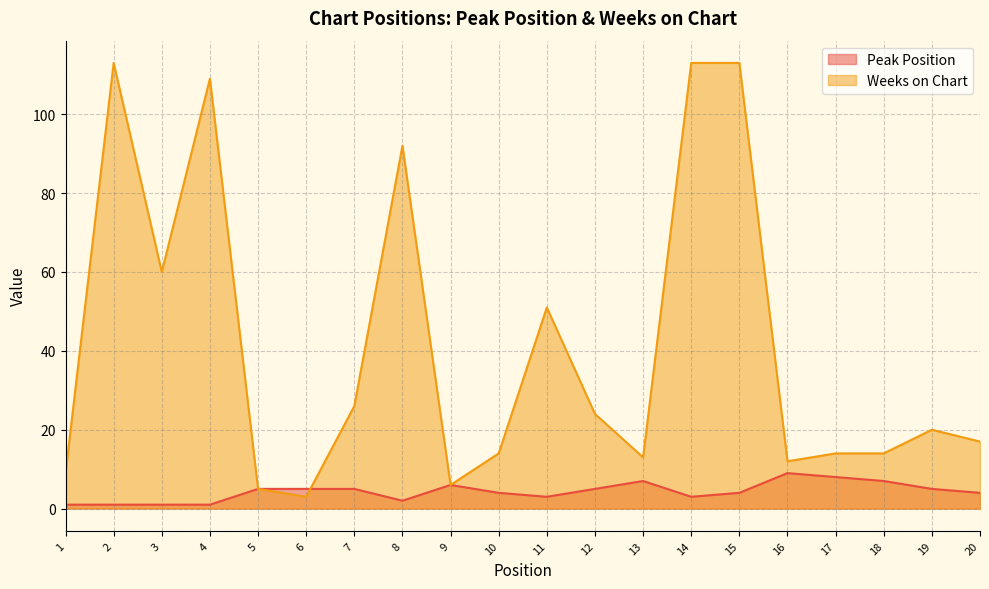

At which label does Peak Position first exceed 5?

9